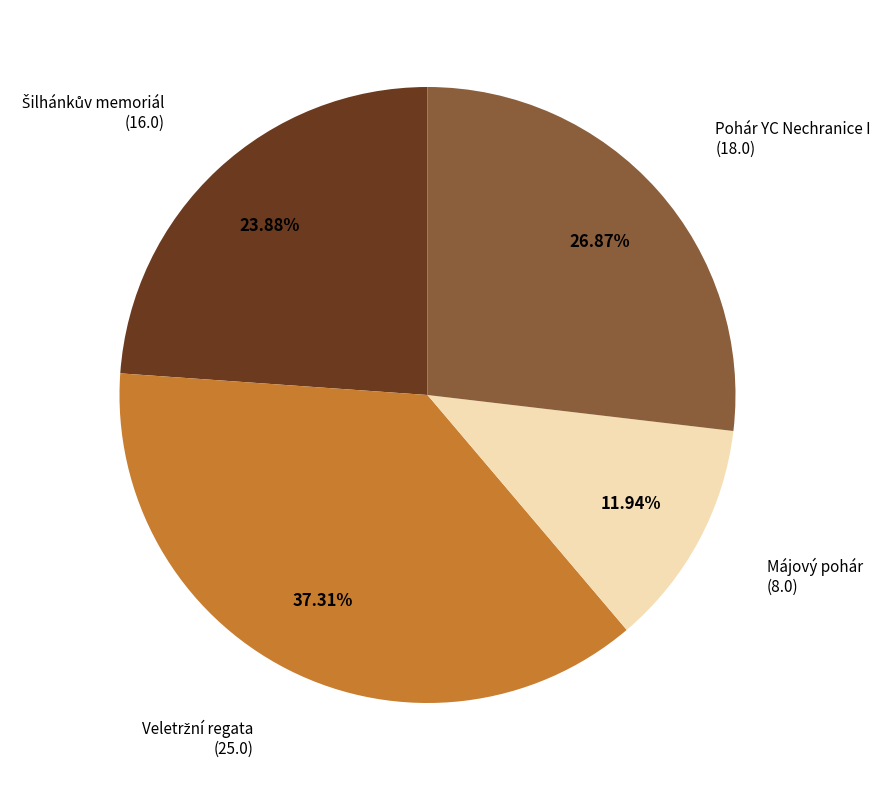

Is there any slice that represents more than half of the pie?

No